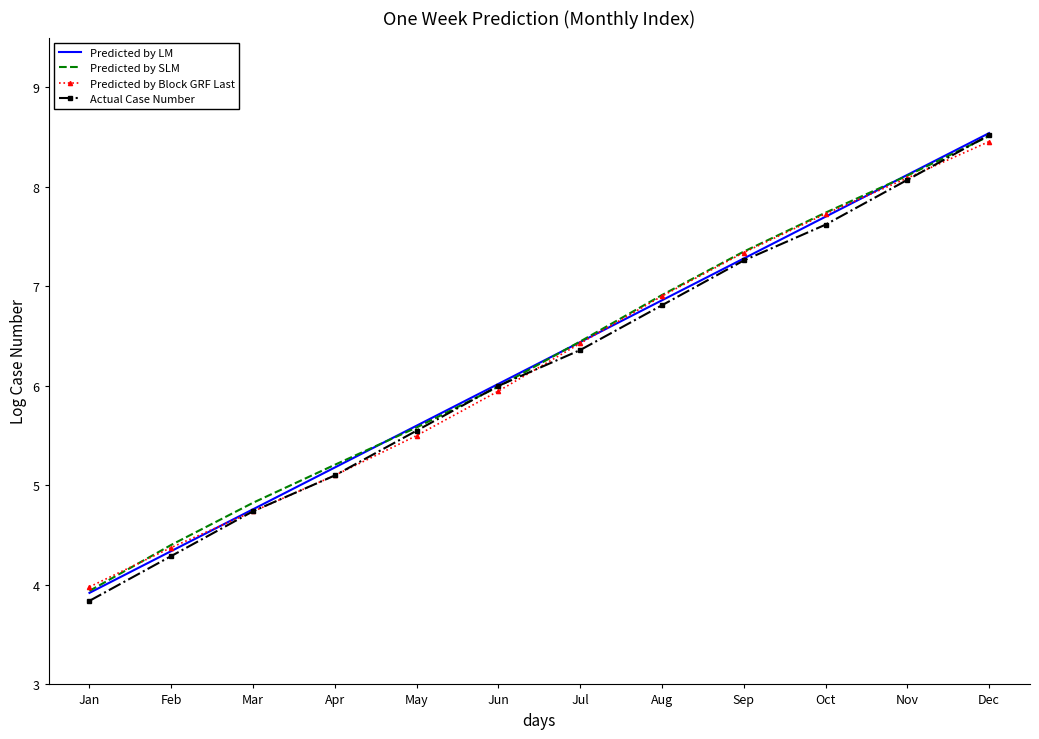

After their last crossing, which series has the higher values: Predicted by SLM or Actual Case Number?

Actual Case Number